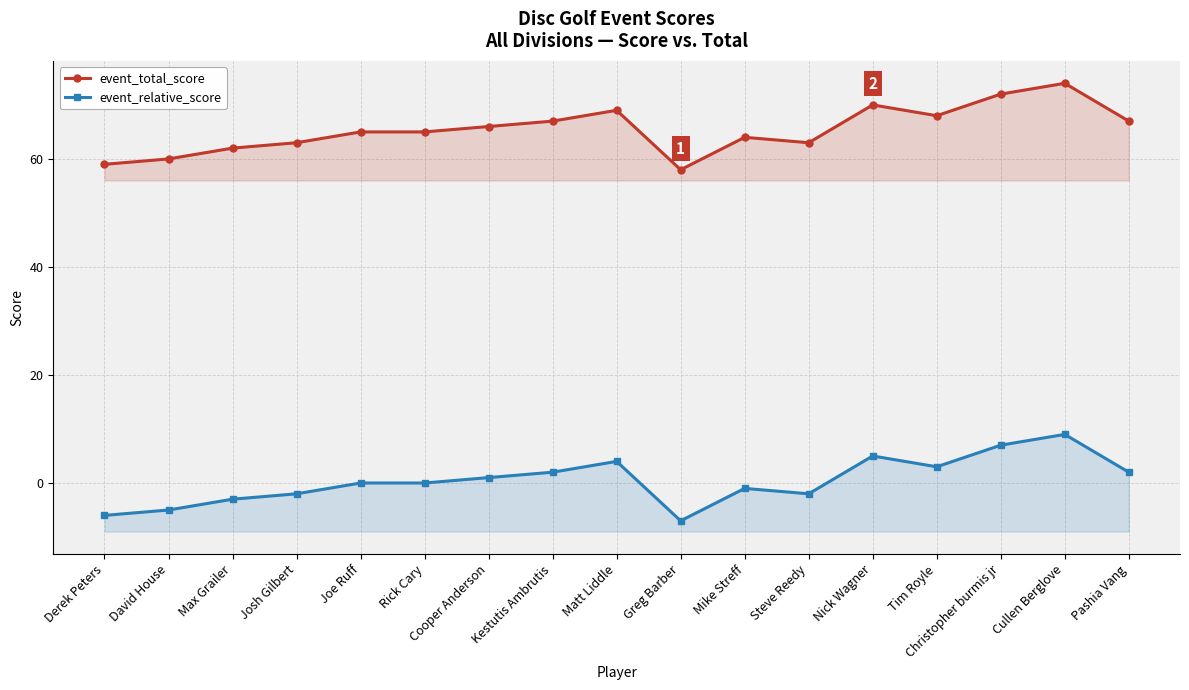

True or false: event_relative_score and event_total_score intersect in this chart.

False